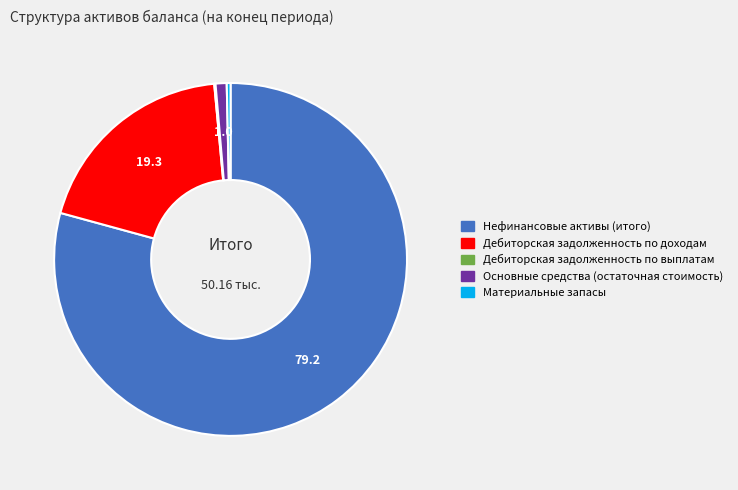

What is the largest slice in the pie chart?

Нефинансовые активы (итого)